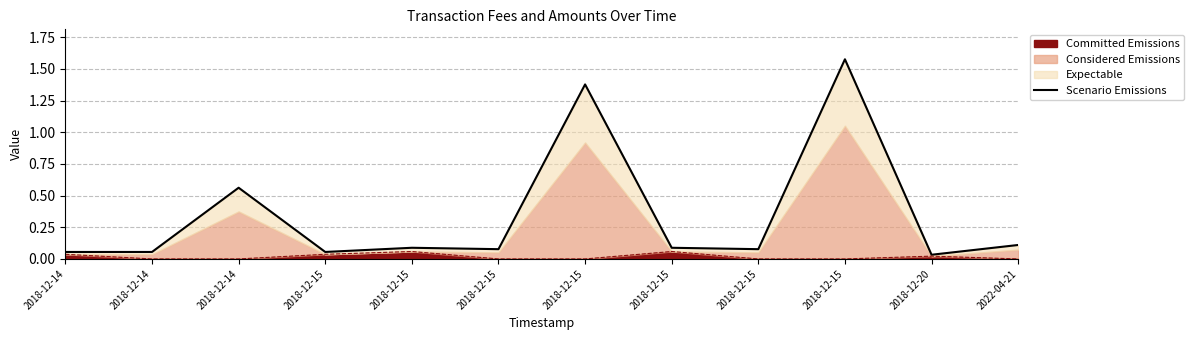

What is the change in value from 2018-12-15 to 2018-12-15?

-1.3